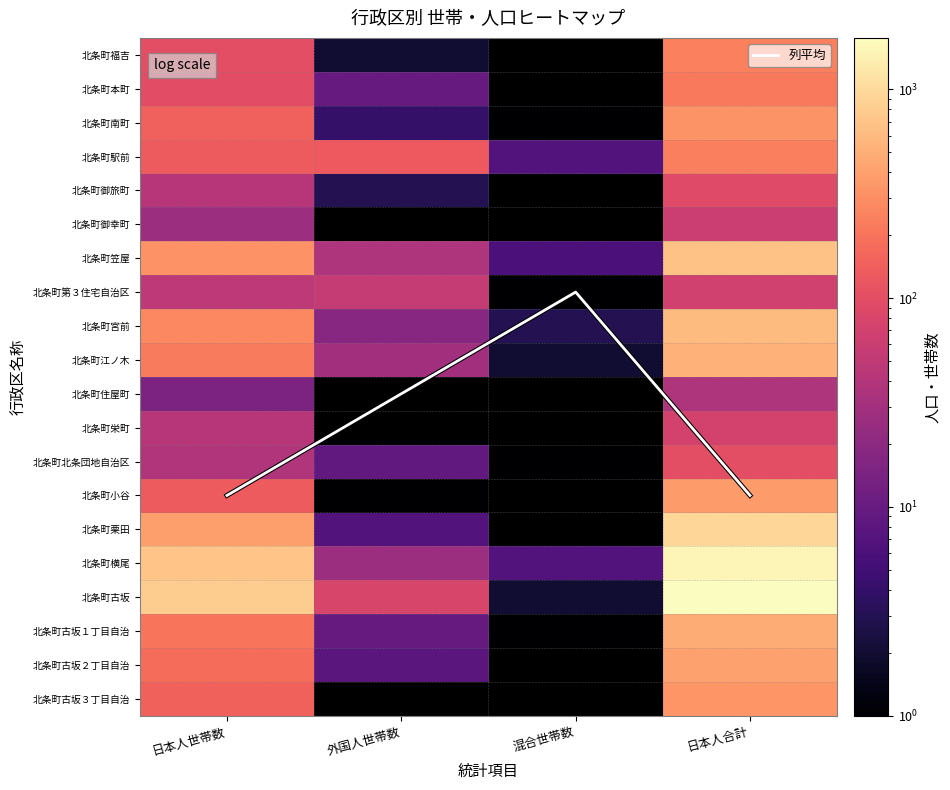

List the series in order of their peak value, highest first.

北条町古坂, 北条町横尾, 北条町栗田, 北条町笠屋, 北条町宮前, 北条町江ノ木, 北条町古坂１丁目自治, 北条町古坂２丁目自治, 北条町小谷, 北条町古坂３丁目自治, 北条町南町, 北条町福吉, 北条町駅前, 北条町本町, 北条町北条団地自治区, 北条町御旅町, 北条町栄町, 北条町第３住宅自治区, 北条町御幸町, 北条町住屋町, 列平均